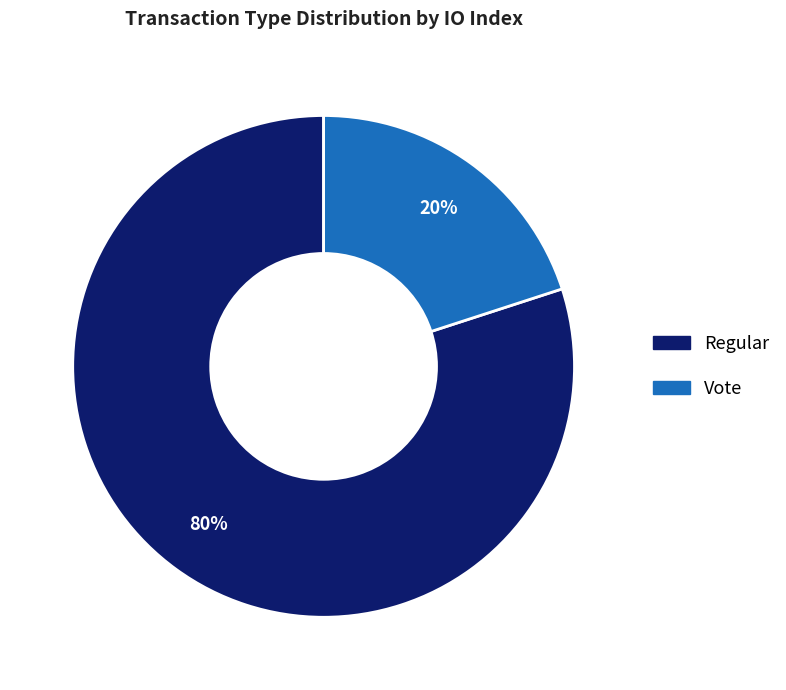

To the nearest percent, what is the difference between the largest and smallest slice percentages?

60%